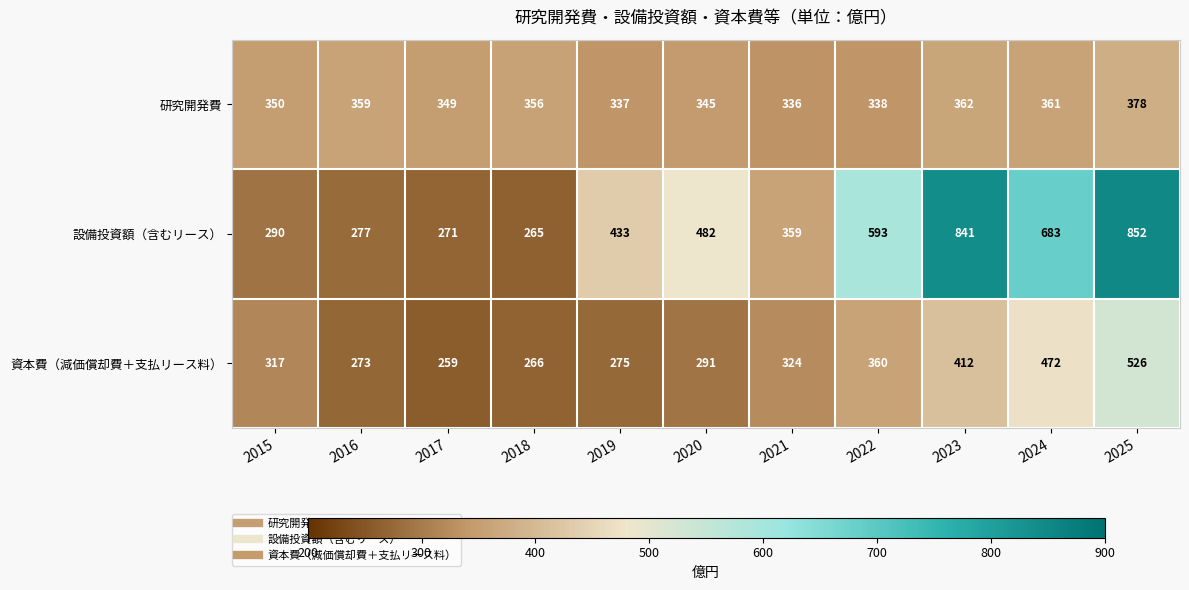

What is the difference between the highest and lowest values at 2023?

479